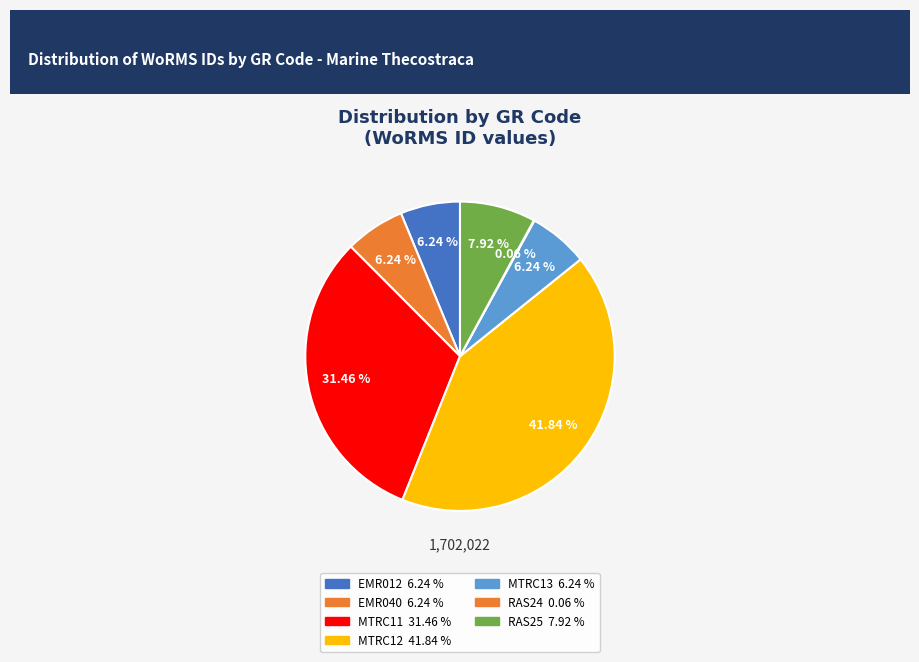

Count the number of slices in the pie.

7